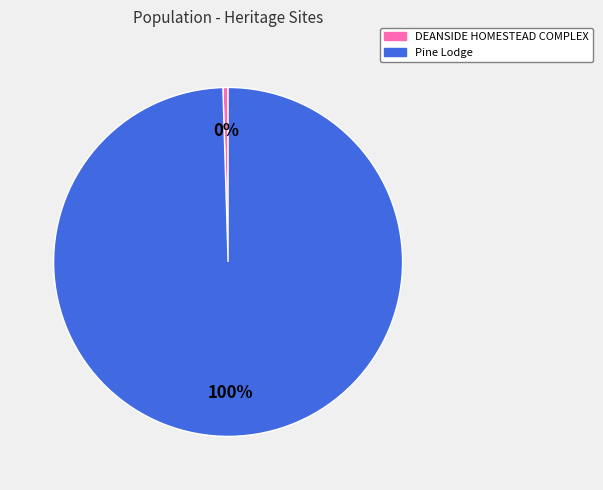

Rank the categories by value from highest to lowest.

Pine Lodge, DEANSIDE HOMESTEAD COMPLEX